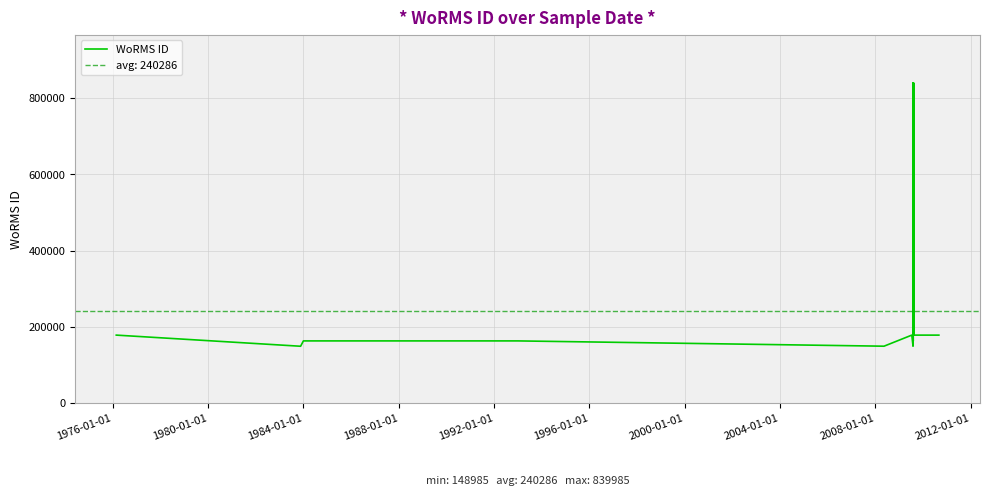

What is the sum of all values?

9611448